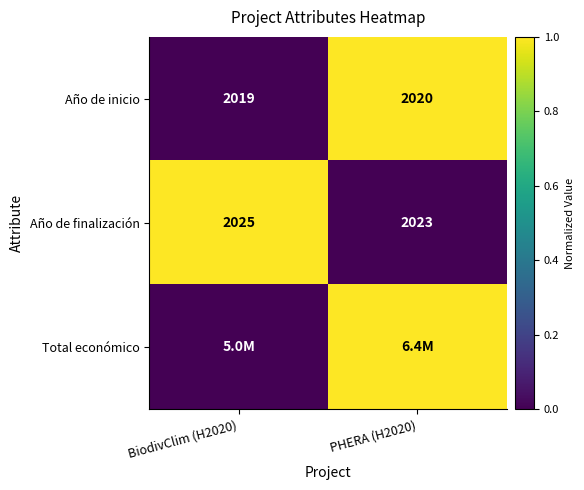

At which category is the sum across all series the highest?

PHERA (H2020)